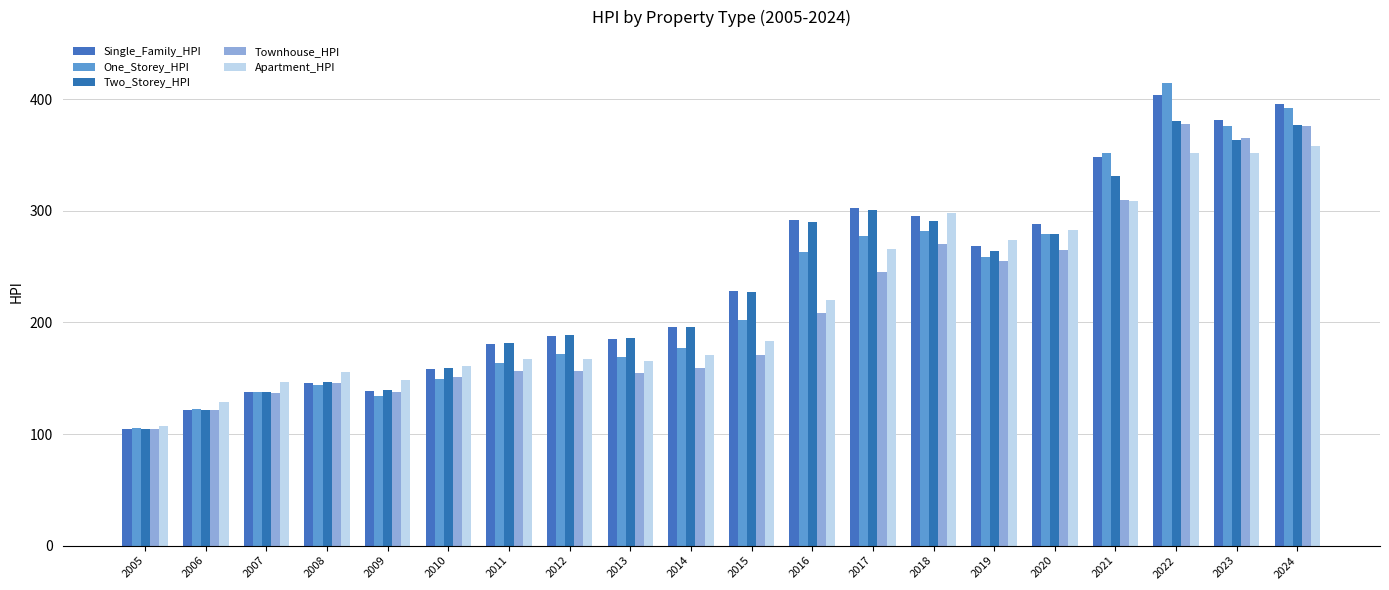

What is the total value across all series at 2008?

736.8